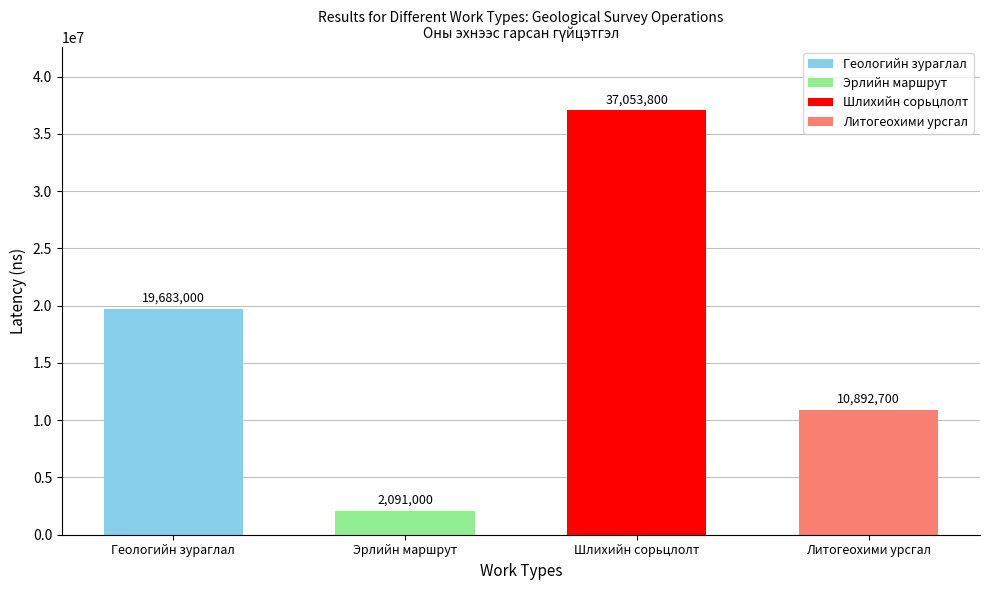

What is the label of the 3rd bar from the left?

Шлихийн сорьцлолт